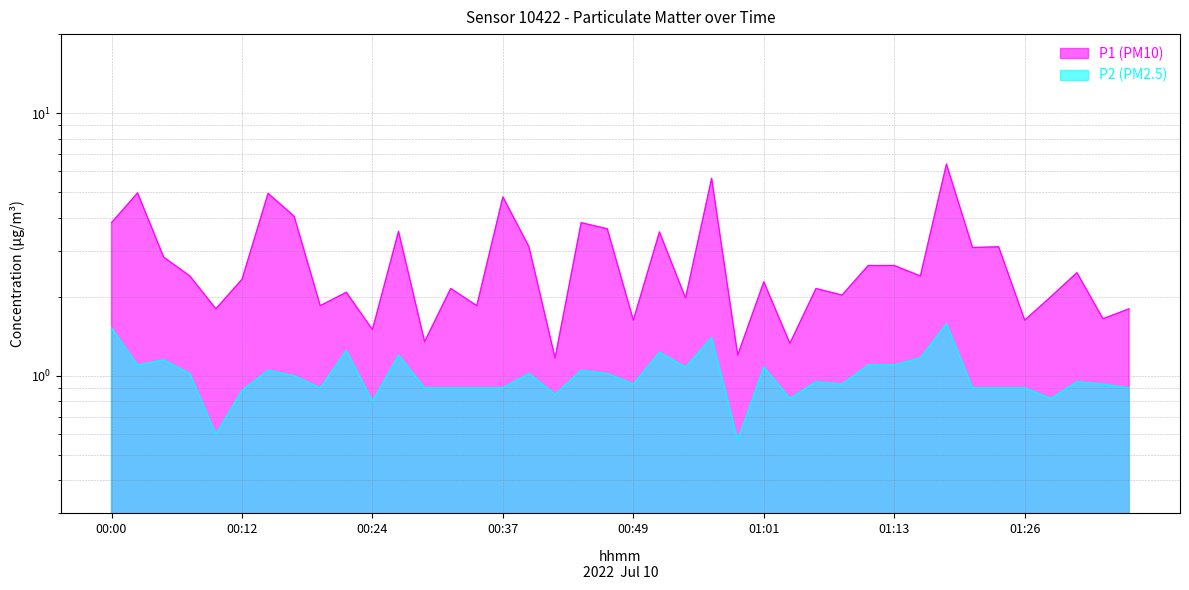

True or false: P1 (PM10) and P2 (PM2.5) cross at least once.

False